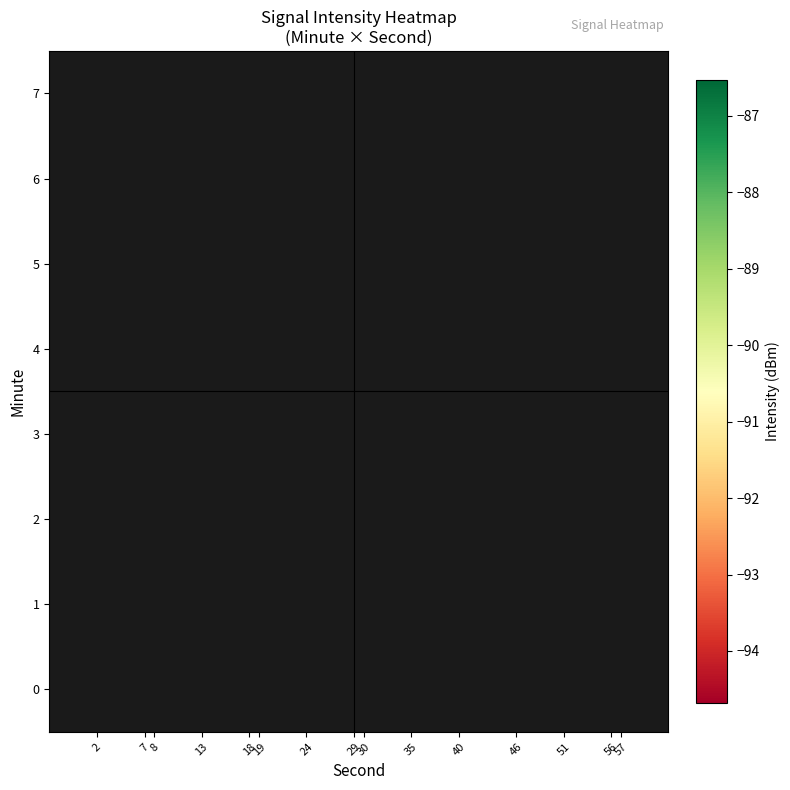

What is the minimum value shown in the chart?

-94.7